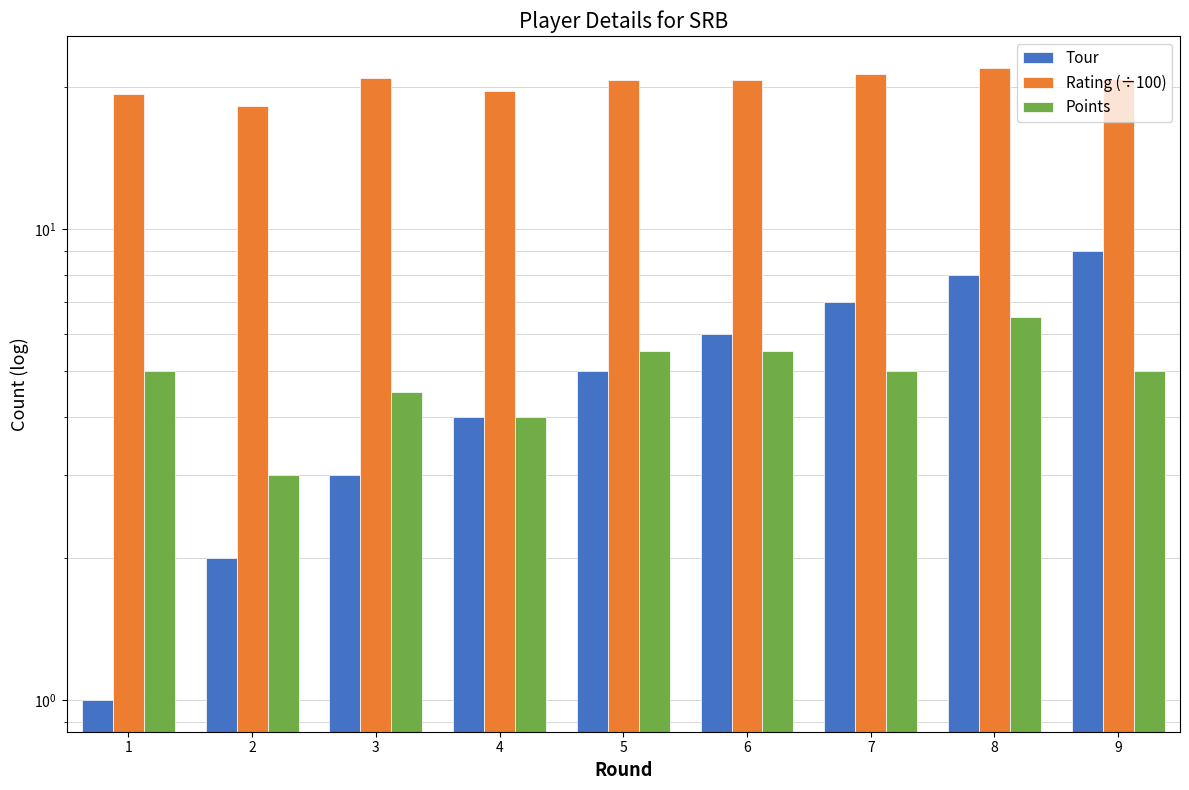

Count the Points values in the range 4 to 5.

5